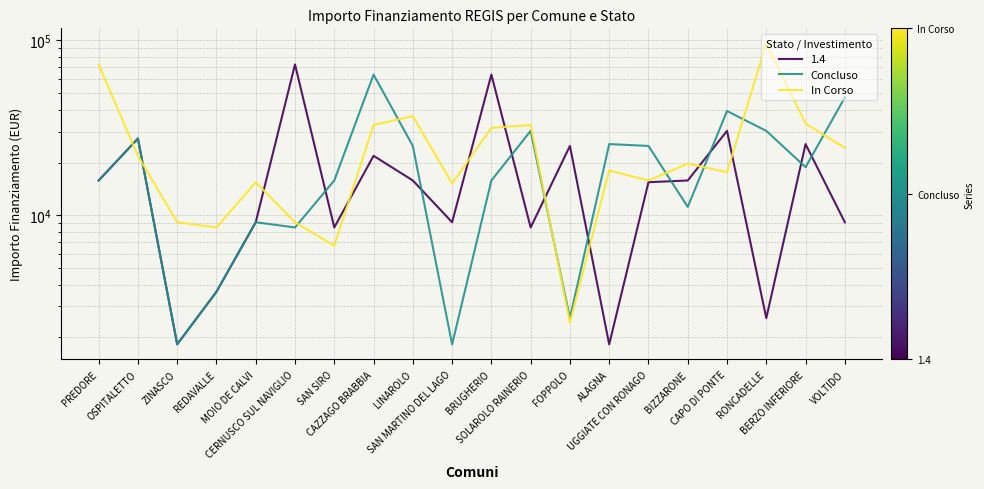

Rank the series by their average value, from lowest to highest.

Concluso, In Corso